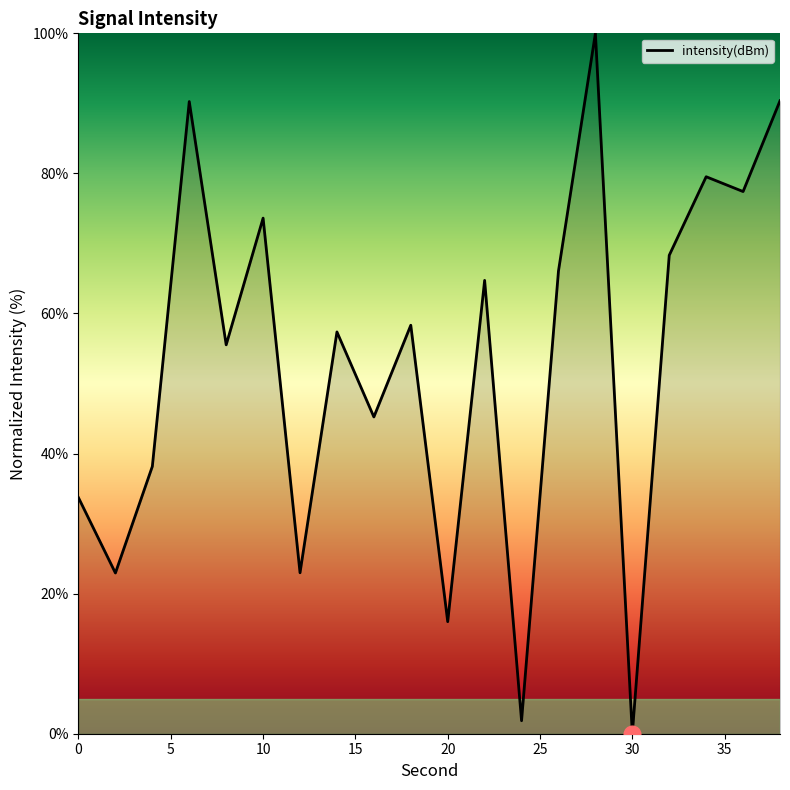

How many lines are shown in the chart?

1